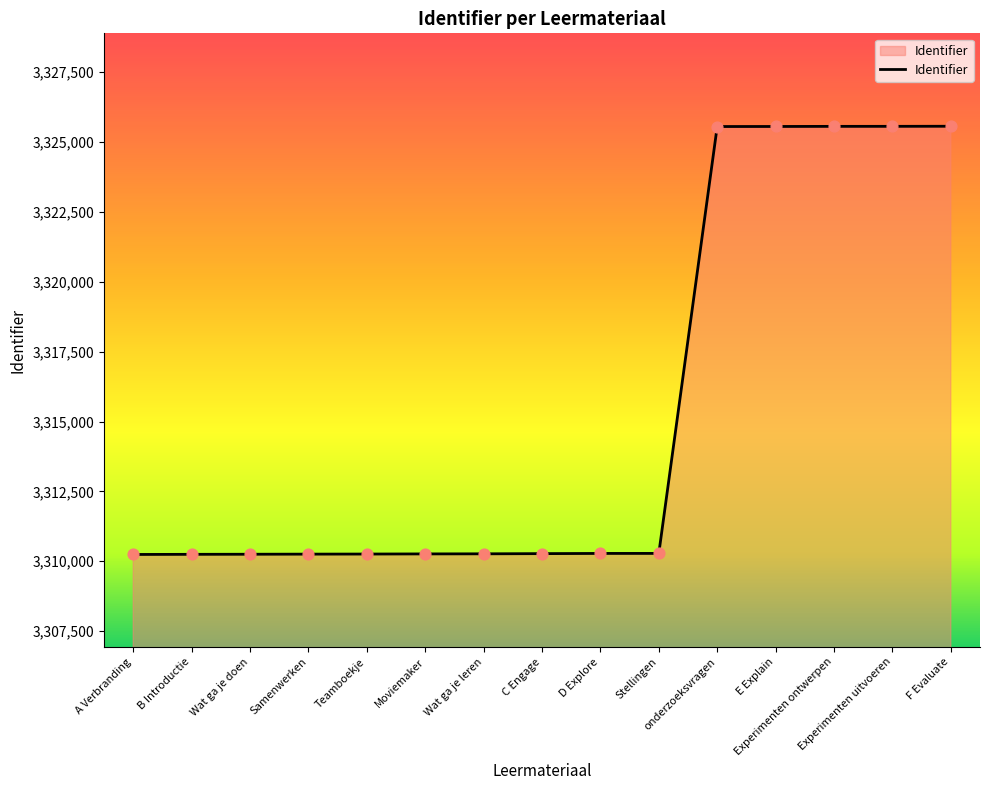

What is the change in value from A Verbranding to F Evaluate?

+15326